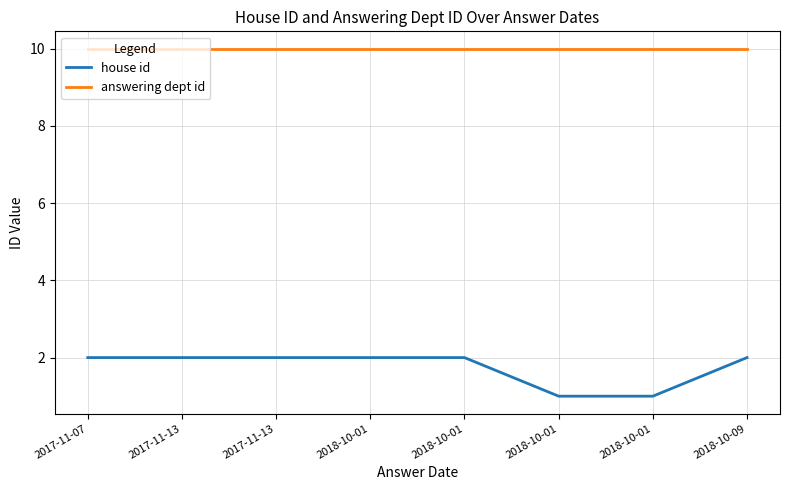

List the series in order of their peak value, highest first.

answering dept id, house id